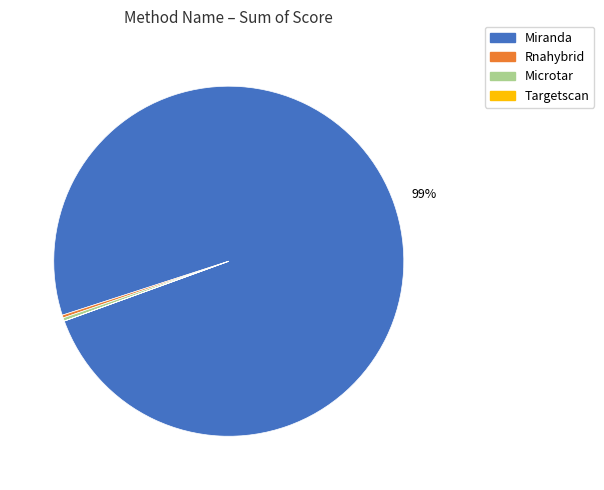

True or false: Microtar accounts for 0% of the total.

True